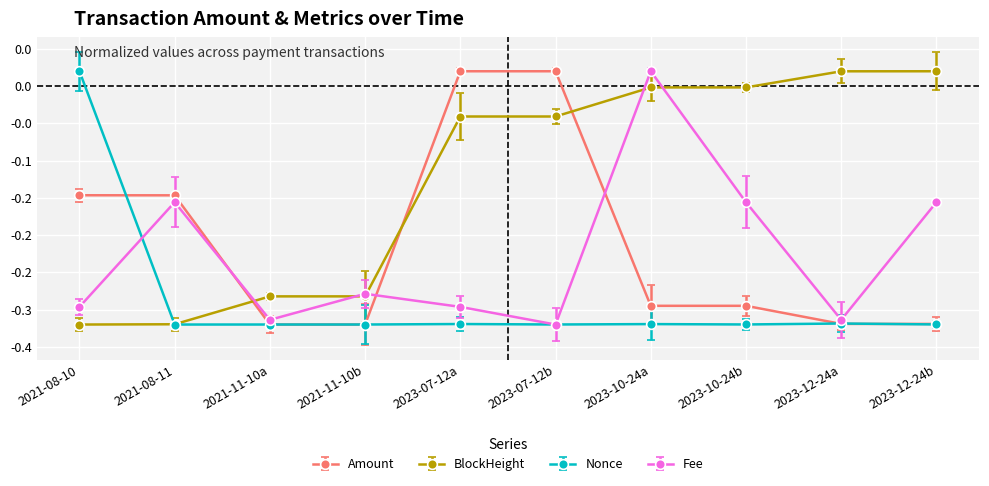

What are all the series names shown in the legend?

Amount, BlockHeight, Nonce, Fee